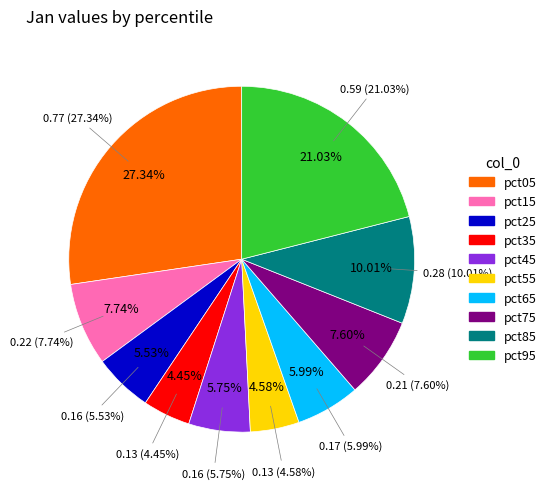

Do pct35 and pct75 together represent more than half of the pie?

No